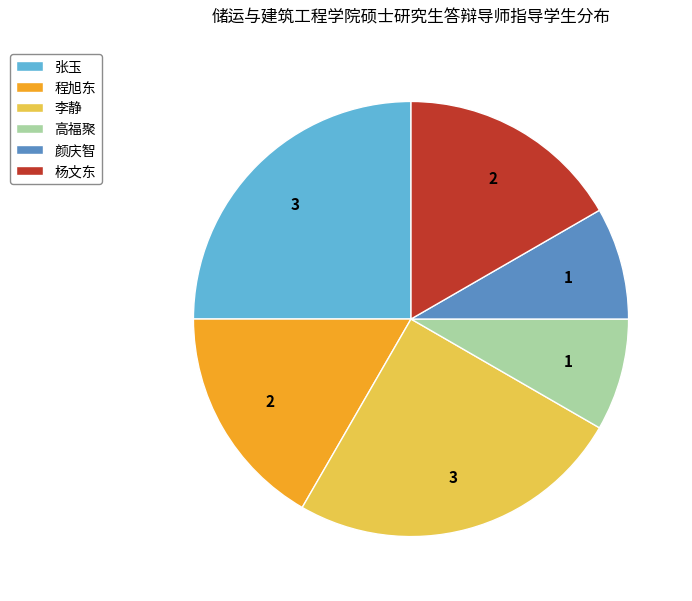

Do 高福聚 and 程旭东 together represent more than half of the pie?

No